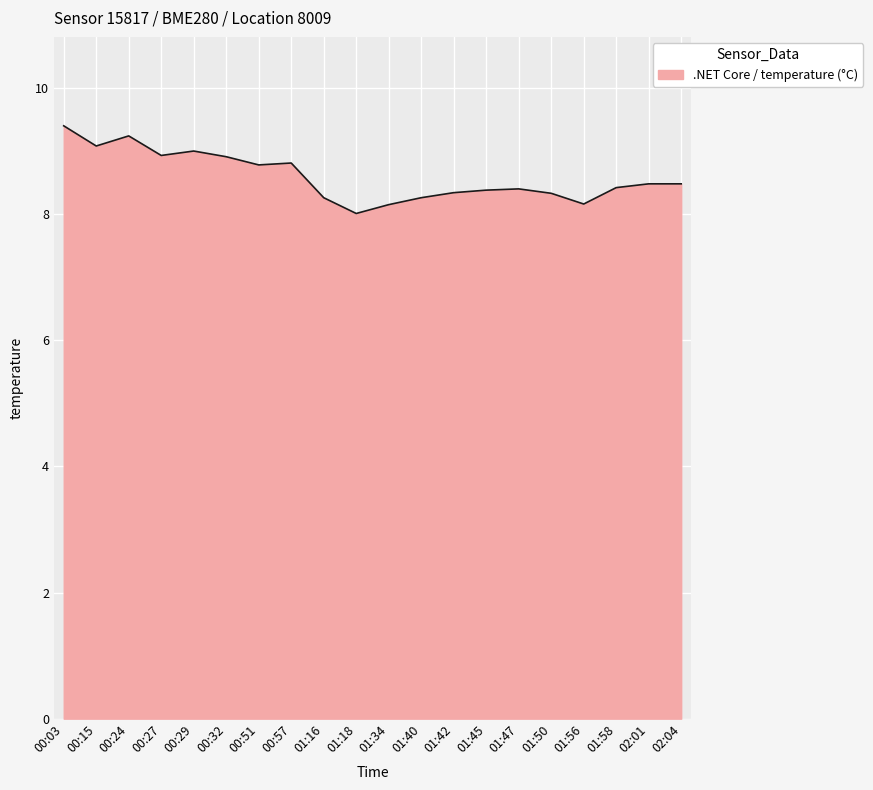

What is the difference between the second highest and minimum values?

1.2